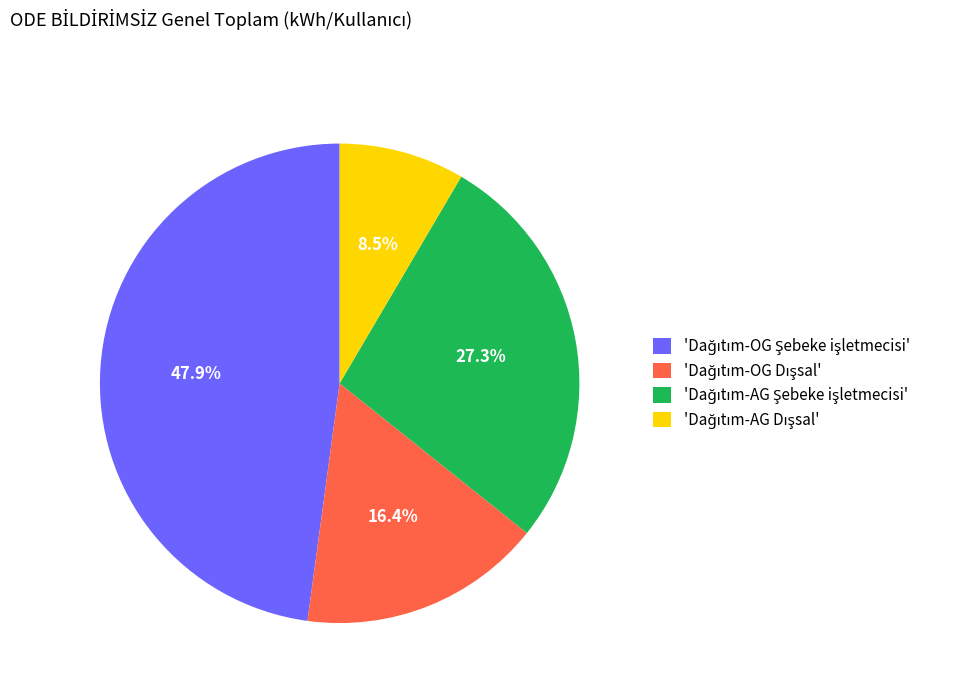

Does any single category account for the majority?

No